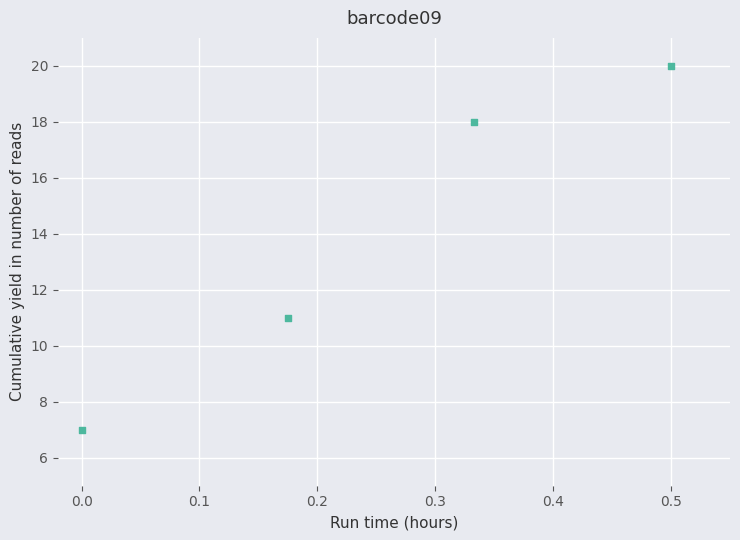

What is the average Y value?

14